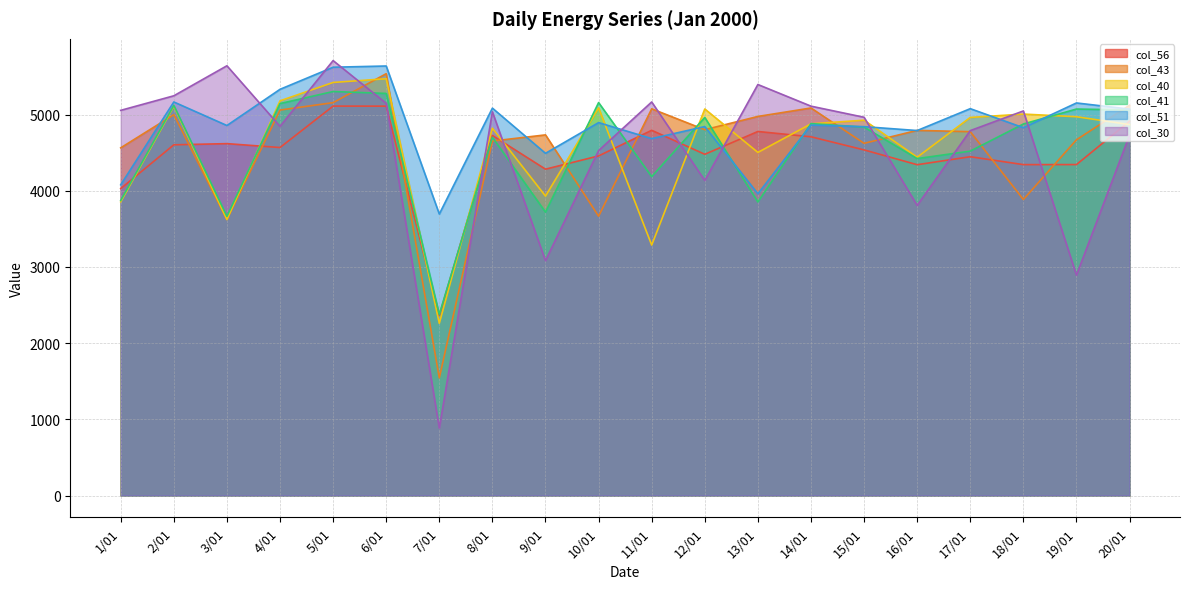

What position from the right is 15/01?

6